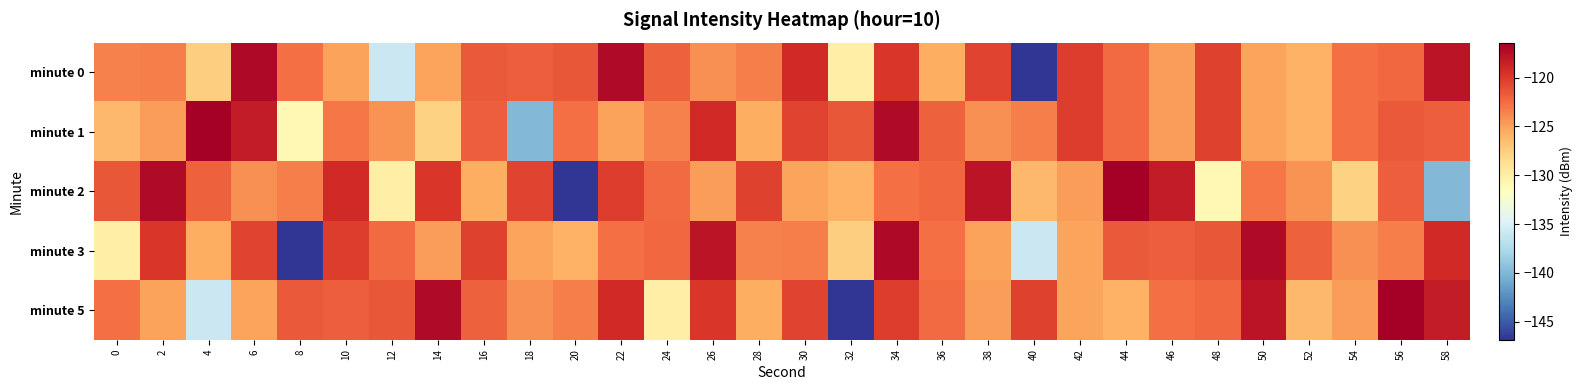

Reading left to right, what are all the values shown in this chart?

minute 0: 0=-123.5	2=-123.4	4=-127.5	6=-117.1	8=-122.7	10=-125.0	12=-135.8	14=-125.2	16=-121.6	18=-121.8	20=-121.5	22=-117.2	24=-122.0	26=-124.2	28=-123.3	30=-119.1	32=-130.0	34=-119.9	36=-125.7	38=-120.5	40=-146.8	42=-120.2	44=-122.4	46=-124.8	48=-120.4	50=-125.1	52=-125.9	54=-122.6	56=-122.3	58=-117.7
minute 1: 0=-126.2	2=-124.8	4=-116.4	6=-118.3	8=-130.9	10=-123.0	12=-124.3	14=-127.8	16=-121.9	18=-139.9	20=-122.7	22=-125.0	24=-123.5	26=-119.1	28=-125.7	30=-120.5	32=-121.5	34=-117.2	36=-122.0	38=-124.2	40=-123.3	42=-120.2	44=-122.4	46=-124.8	48=-120.4	50=-125.1	52=-125.9	54=-122.6	56=-121.6	58=-121.8
minute 2: 0=-121.5	2=-117.2	4=-122.0	6=-124.2	8=-123.3	10=-119.1	12=-130.0	14=-119.9	16=-125.7	18=-120.5	20=-146.8	22=-120.2	24=-122.4	26=-124.8	28=-120.4	30=-125.1	32=-125.9	34=-122.6	36=-122.3	38=-117.7	40=-126.2	42=-124.8	44=-116.4	46=-118.3	48=-130.9	50=-123.0	52=-124.3	54=-127.8	56=-121.9	58=-139.9
minute 3: 0=-130.0	2=-119.9	4=-125.7	6=-120.5	8=-146.8	10=-120.2	12=-122.4	14=-124.8	16=-120.4	18=-125.1	20=-125.9	22=-122.6	24=-122.3	26=-117.7	28=-123.5	30=-123.4	32=-127.5	34=-117.1	36=-122.7	38=-125.0	40=-135.8	42=-125.2	44=-121.6	46=-121.8	48=-121.5	50=-117.2	52=-122.0	54=-124.2	56=-123.3	58=-119.1
minute 5: 0=-122.7	2=-125.0	4=-135.8	6=-125.2	8=-121.6	10=-121.8	12=-121.5	14=-117.2	16=-122.0	18=-124.2	20=-123.3	22=-119.1	24=-130.0	26=-119.9	28=-125.7	30=-120.5	32=-146.8	34=-120.2	36=-122.4	38=-124.8	40=-120.4	42=-125.1	44=-125.9	46=-122.6	48=-122.3	50=-117.7	52=-126.2	54=-124.8	56=-116.4	58=-118.3